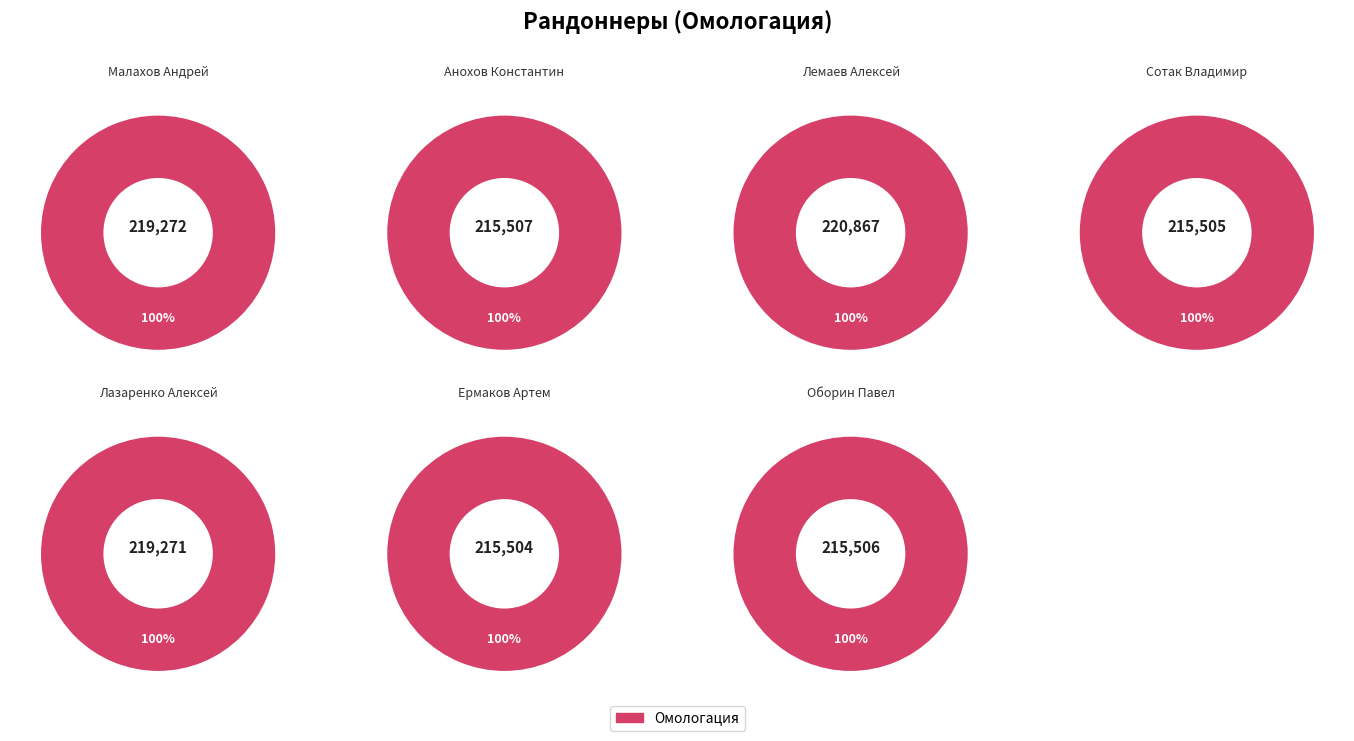

To the nearest percent, what percentage of the pie is Лазаренко Алексей?

14%